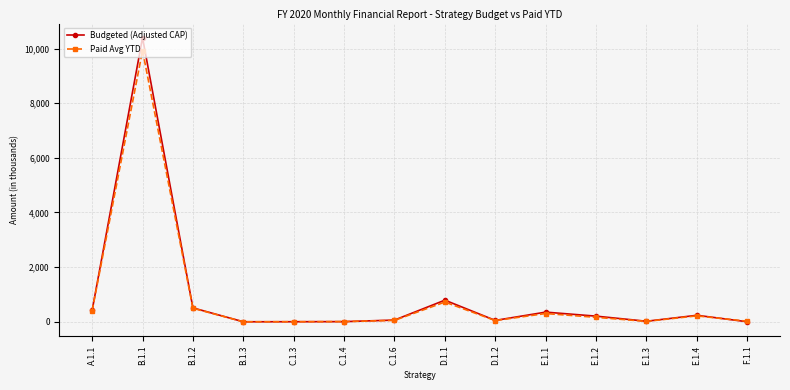

How many distinct data groups are displayed?

2